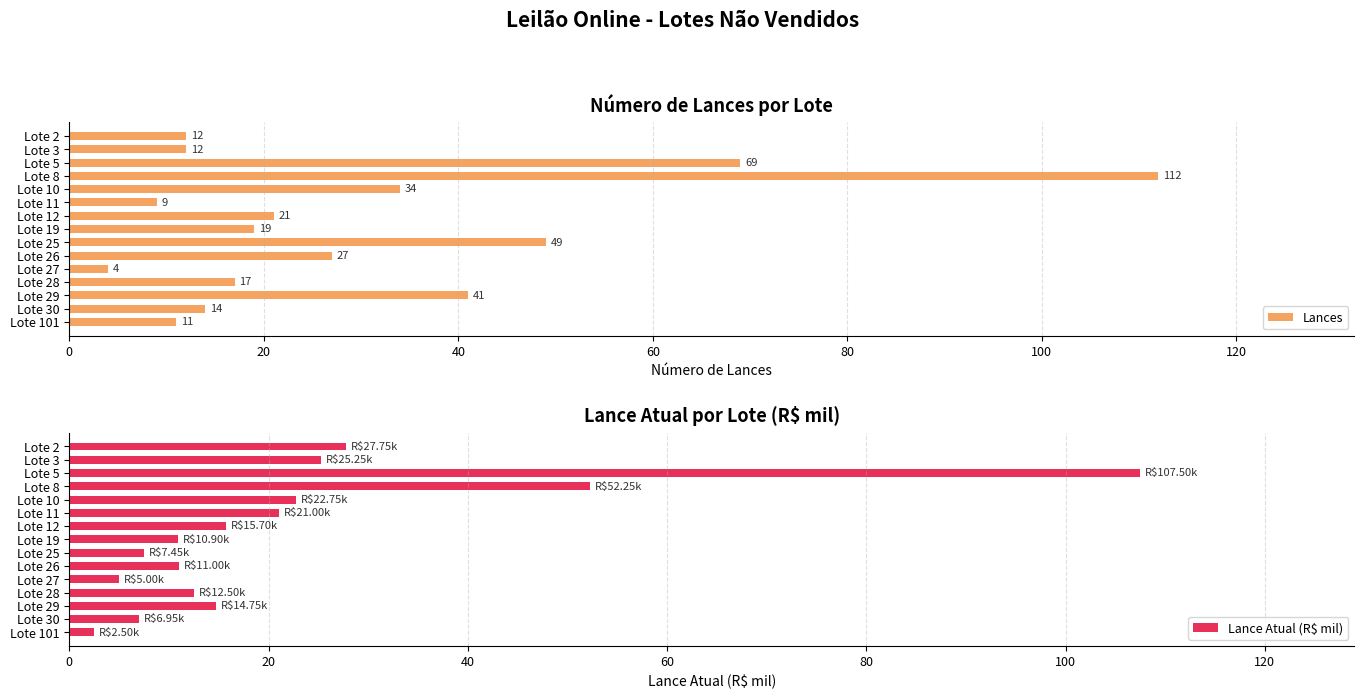

How many values in the Lances series are below 19?

7